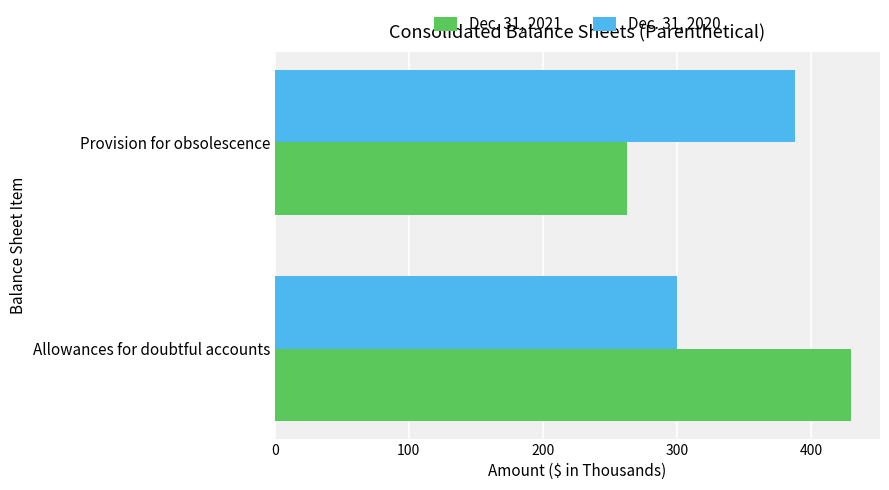

What is the sum of all Dec. 31, 2021 values?

693